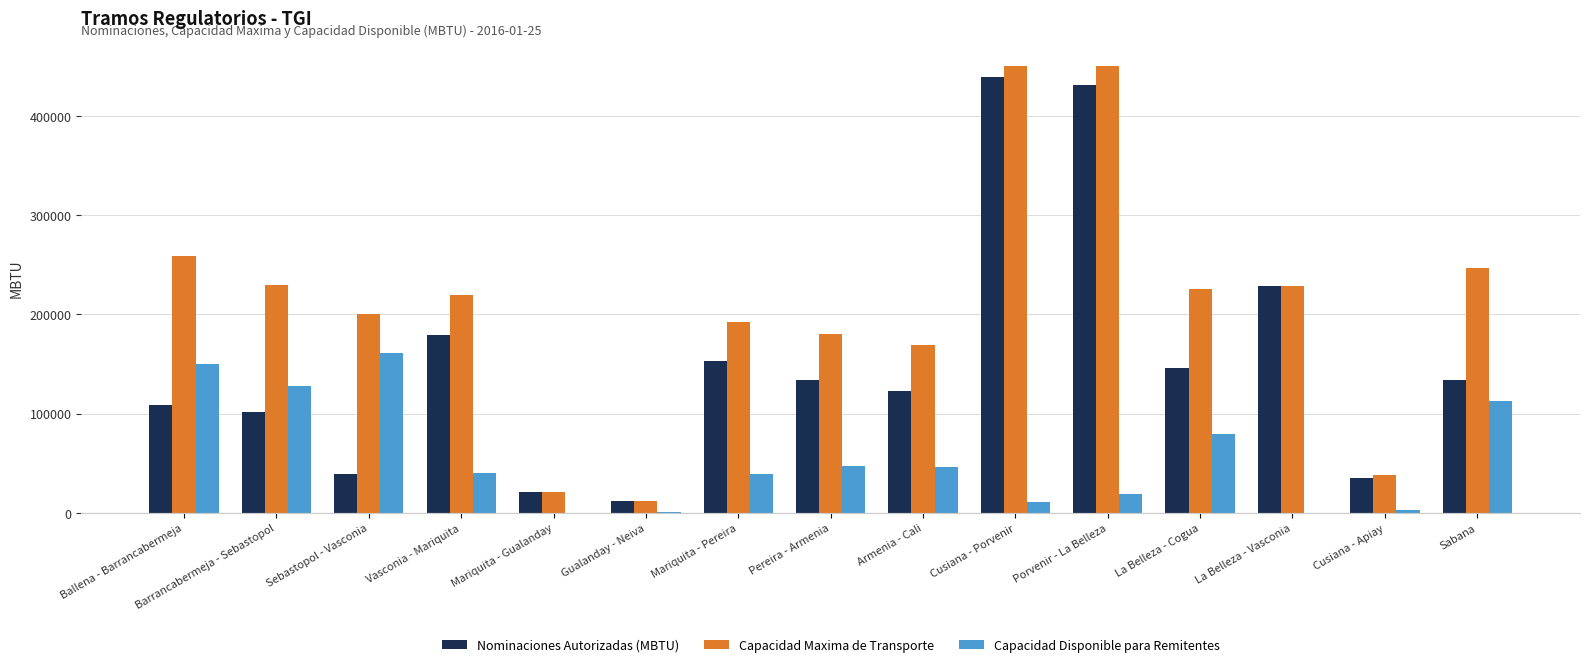

What is the maximum value for Capacidad Maxima de Transporte?

450165.0